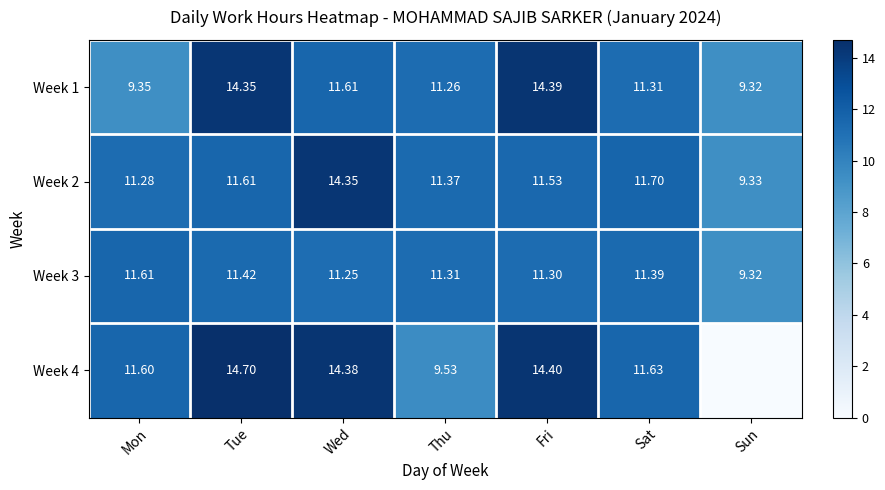

Where is Week 3 nearest to the value 10?

Sun